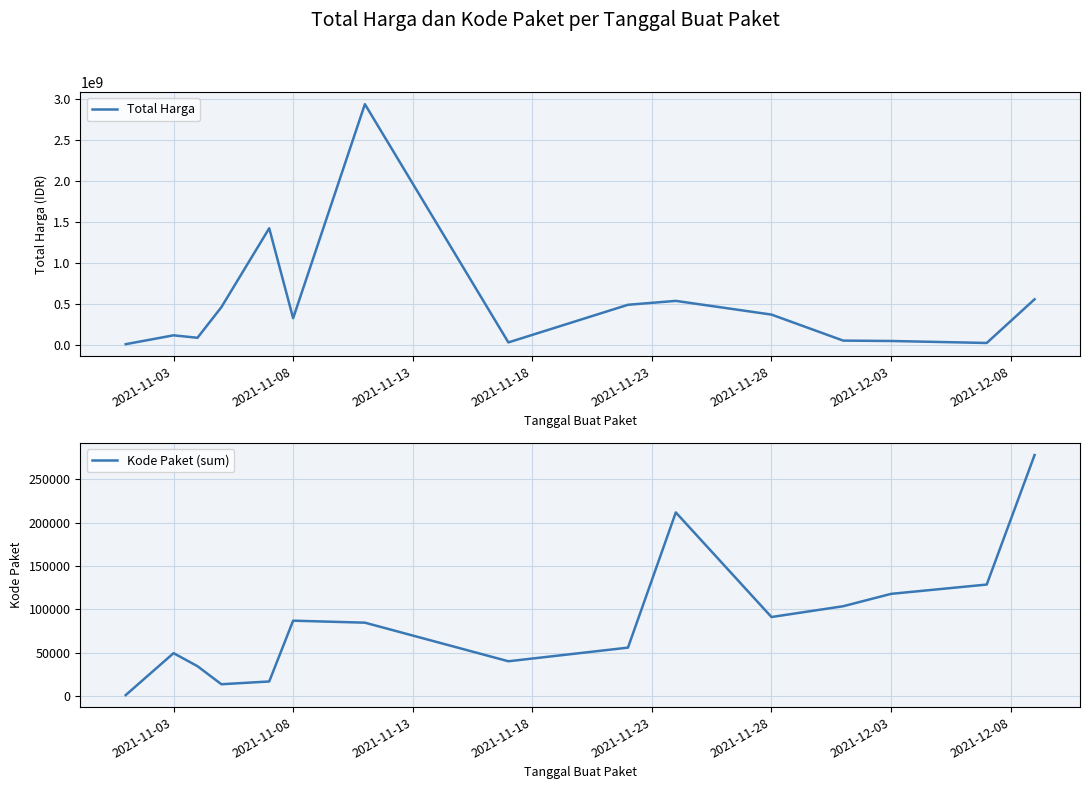

Between 2021-11-18 and 2021-11-28, which series saw the biggest shift?

Total Harga